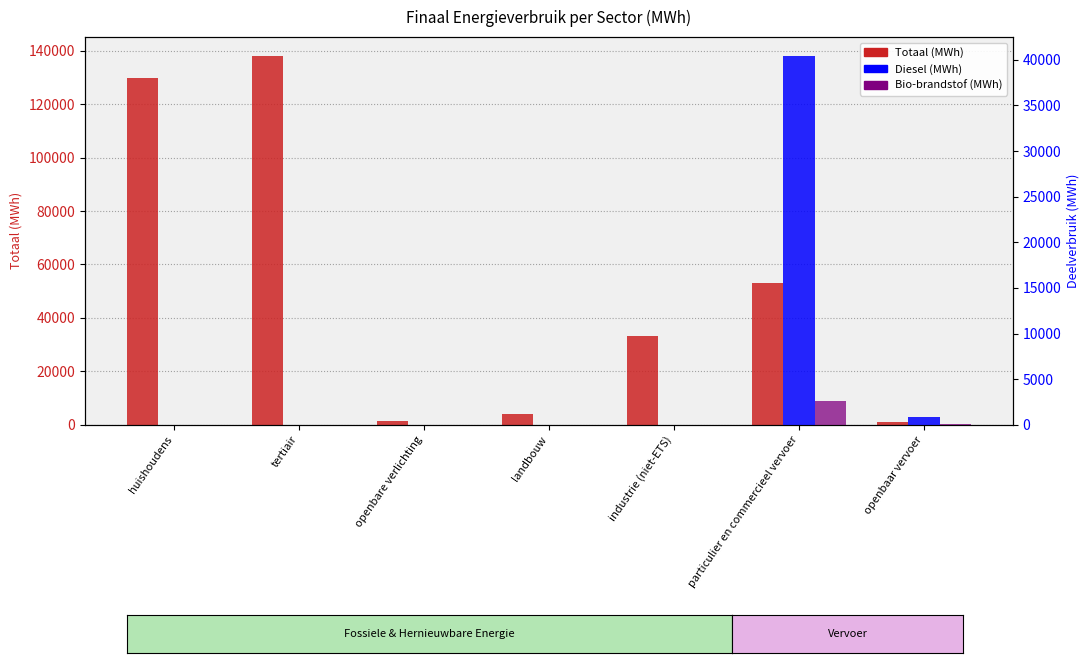

Which series has the largest range (max minus min)?

Totaal (MWh)